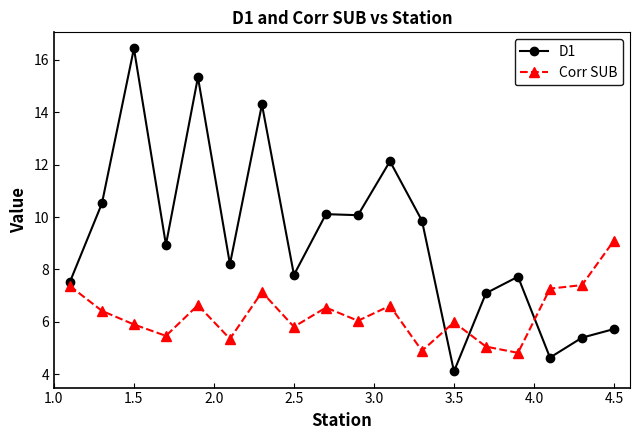

What are all the series names shown in the legend?

D1, Corr SUB